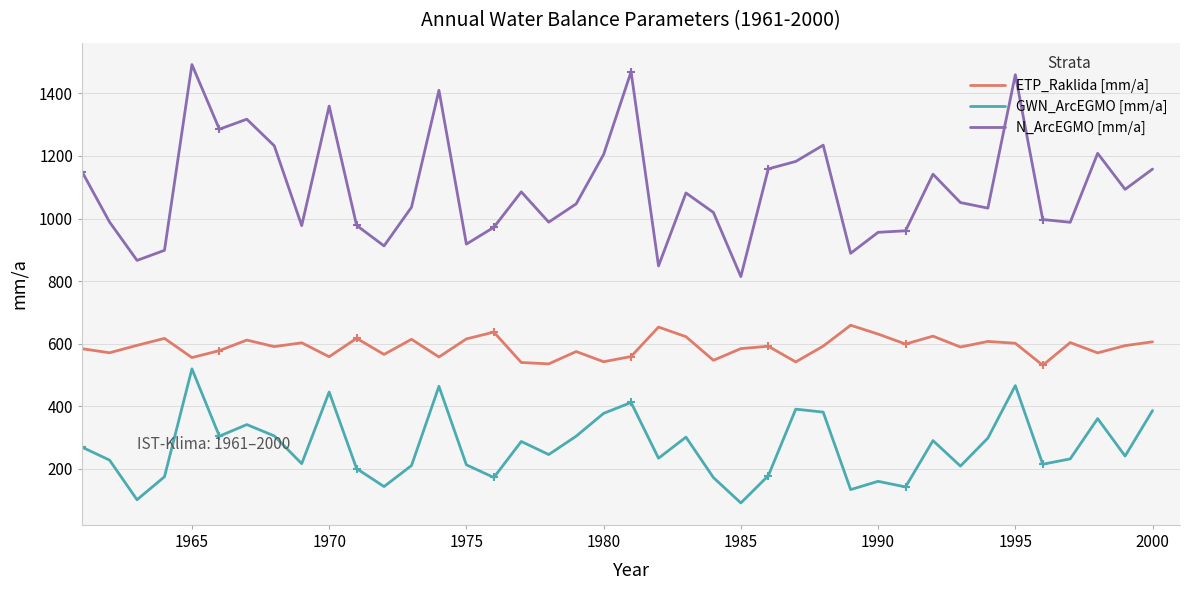

Which series has the largest range (max minus min)?

N_ArcEGMO [mm/a]